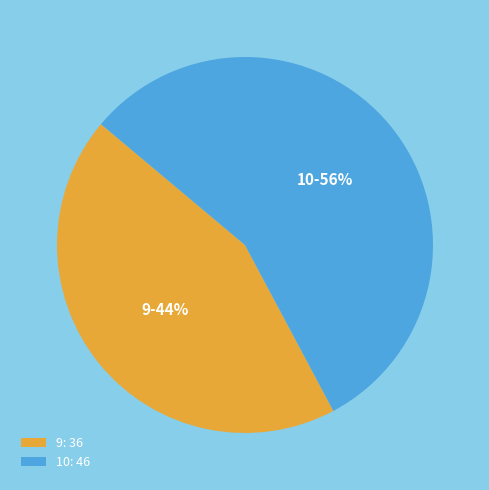

Is the sum of 10: 46 and 9: 36 greater than half?

Yes